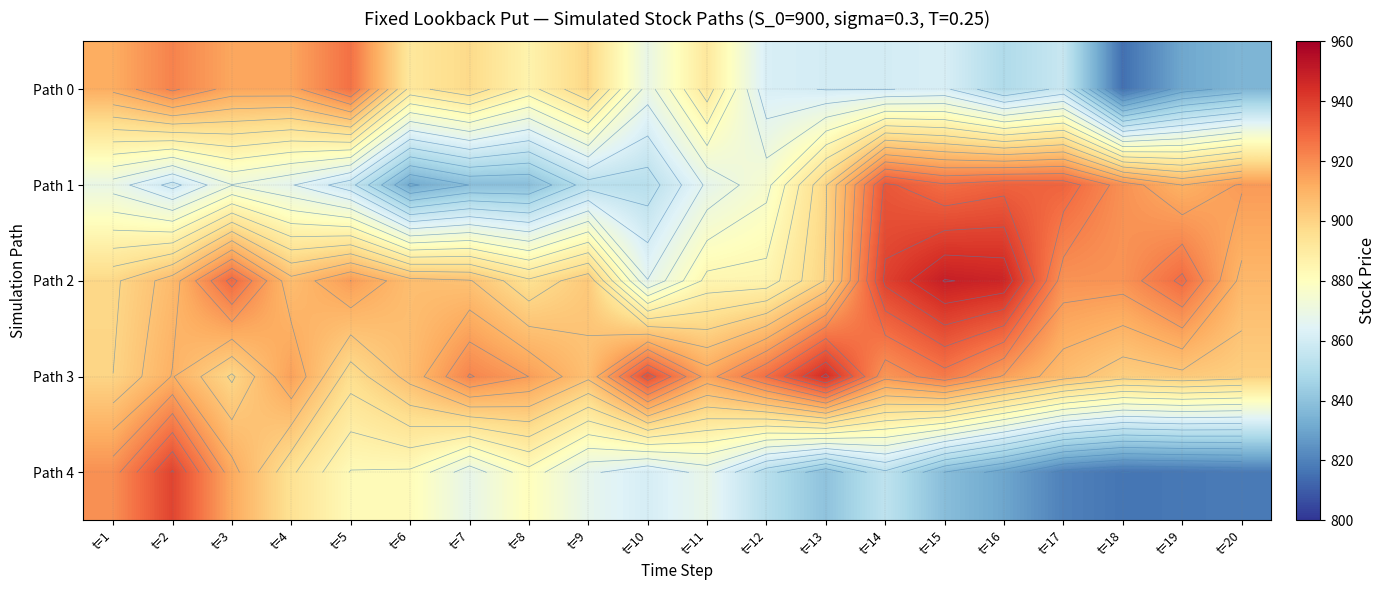

What is the average value of the Path 0 series?

877.8